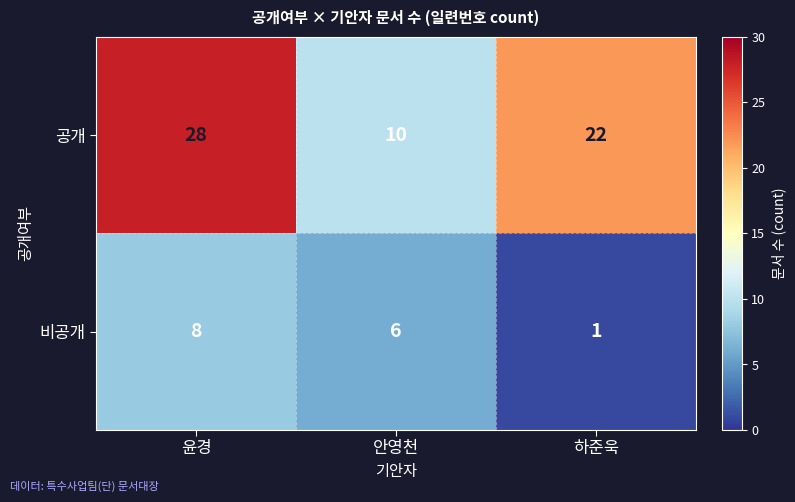

At how many categories does at least one series exceed 19?

2